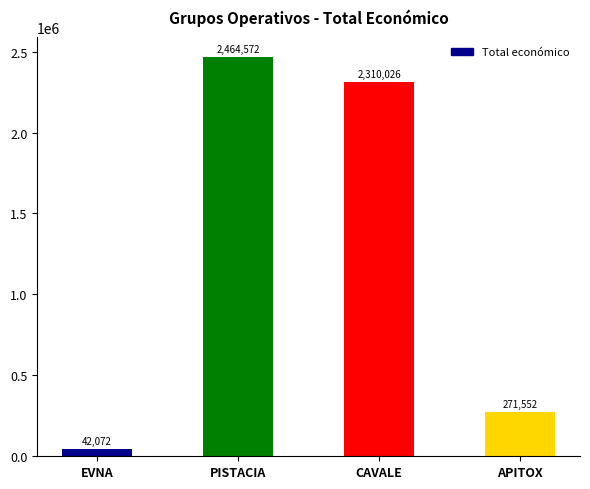

Reading left to right, list all the values displayed in this chart.

42072	2464572	2310026	271552